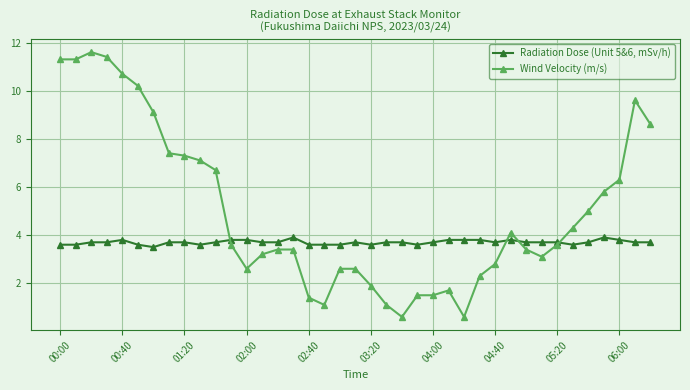

After their last crossing, which series has the higher values: Wind Velocity (m/s) or Radiation Dose (Unit 5&6, mSv/h)?

Wind Velocity (m/s)